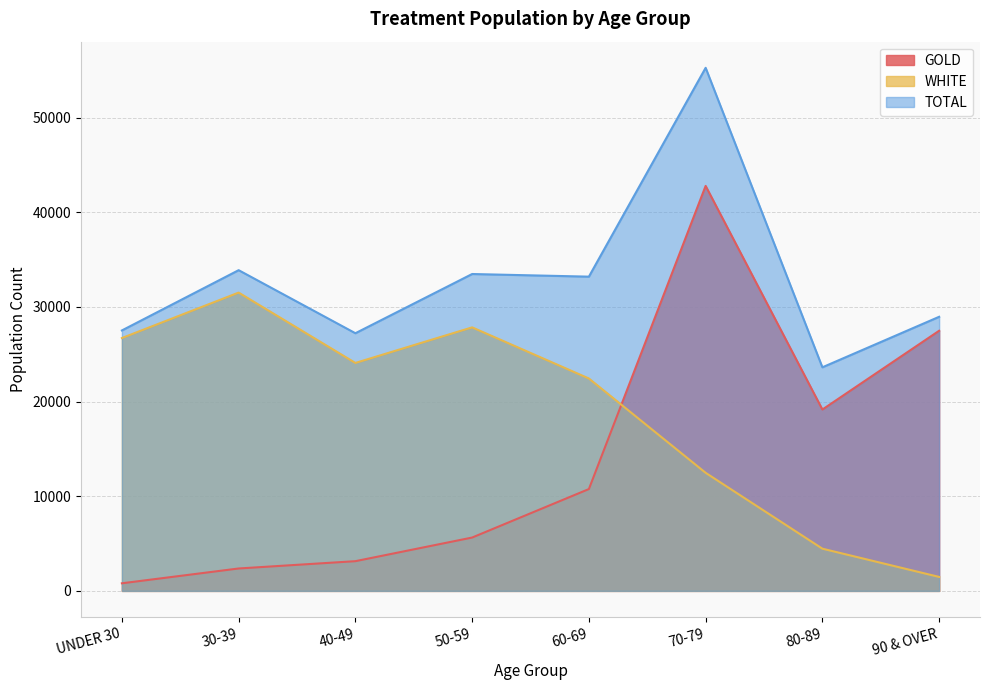

Rank the series by their average value, from highest to lowest.

TOTAL, WHITE, GOLD